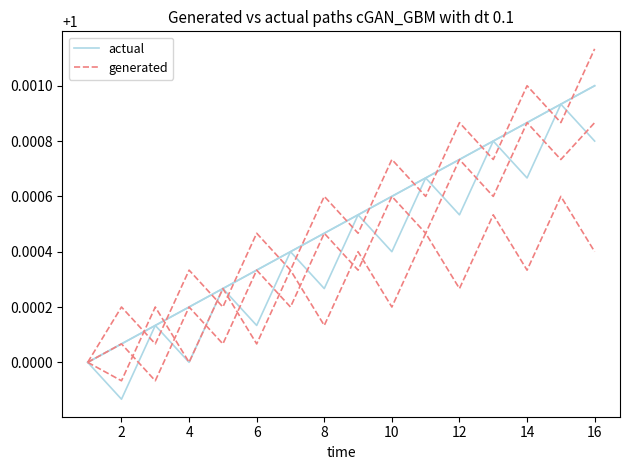

Which series ends up on top after the final intersection of generated and actual?

generated